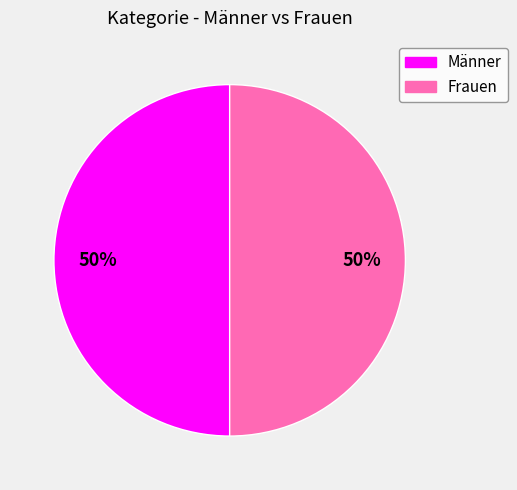

To the nearest percent, what is the average slice percentage?

50%